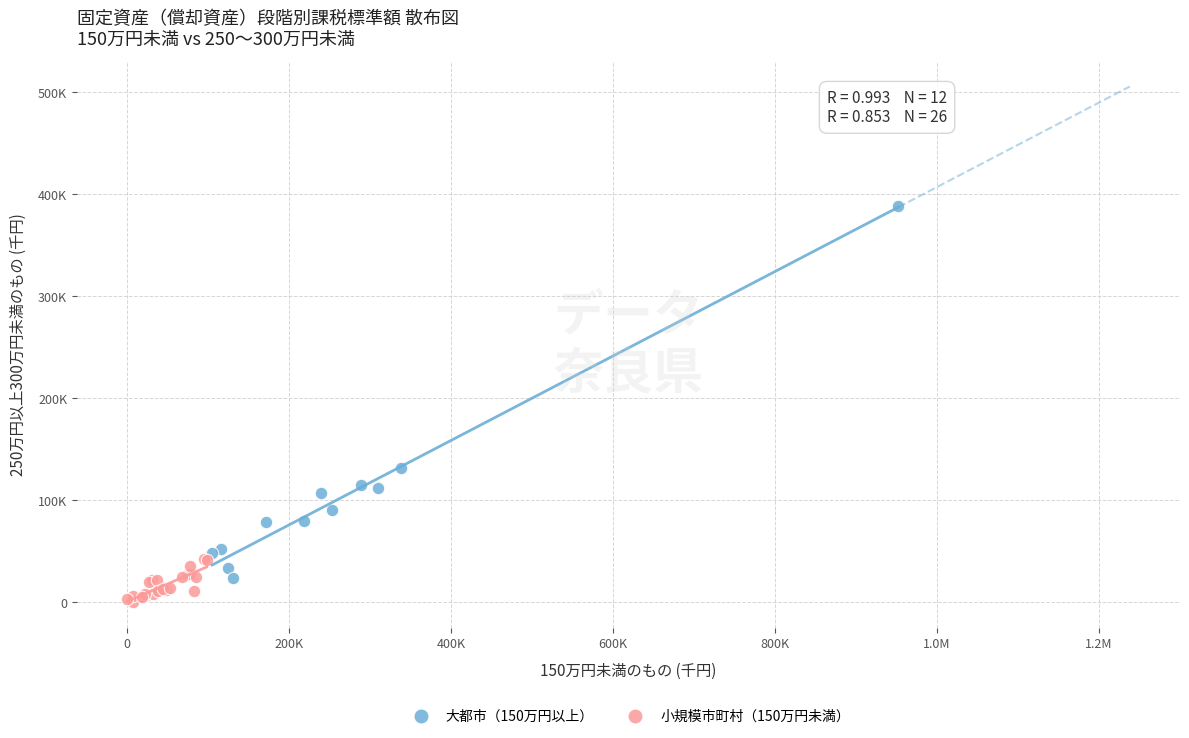

Which series reaches the maximum Y coordinate?

大都市（150万円以上）